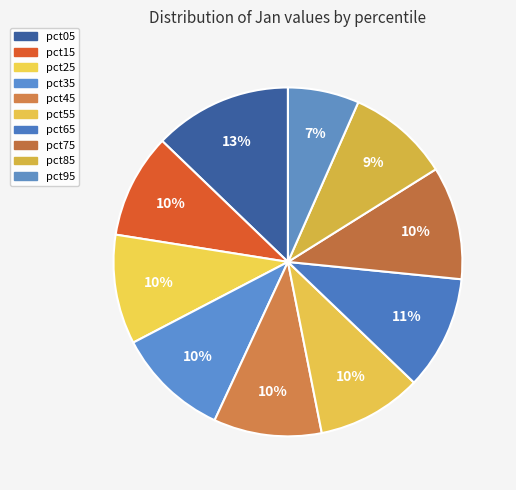

Which category has the biggest portion of the pie?

pct05